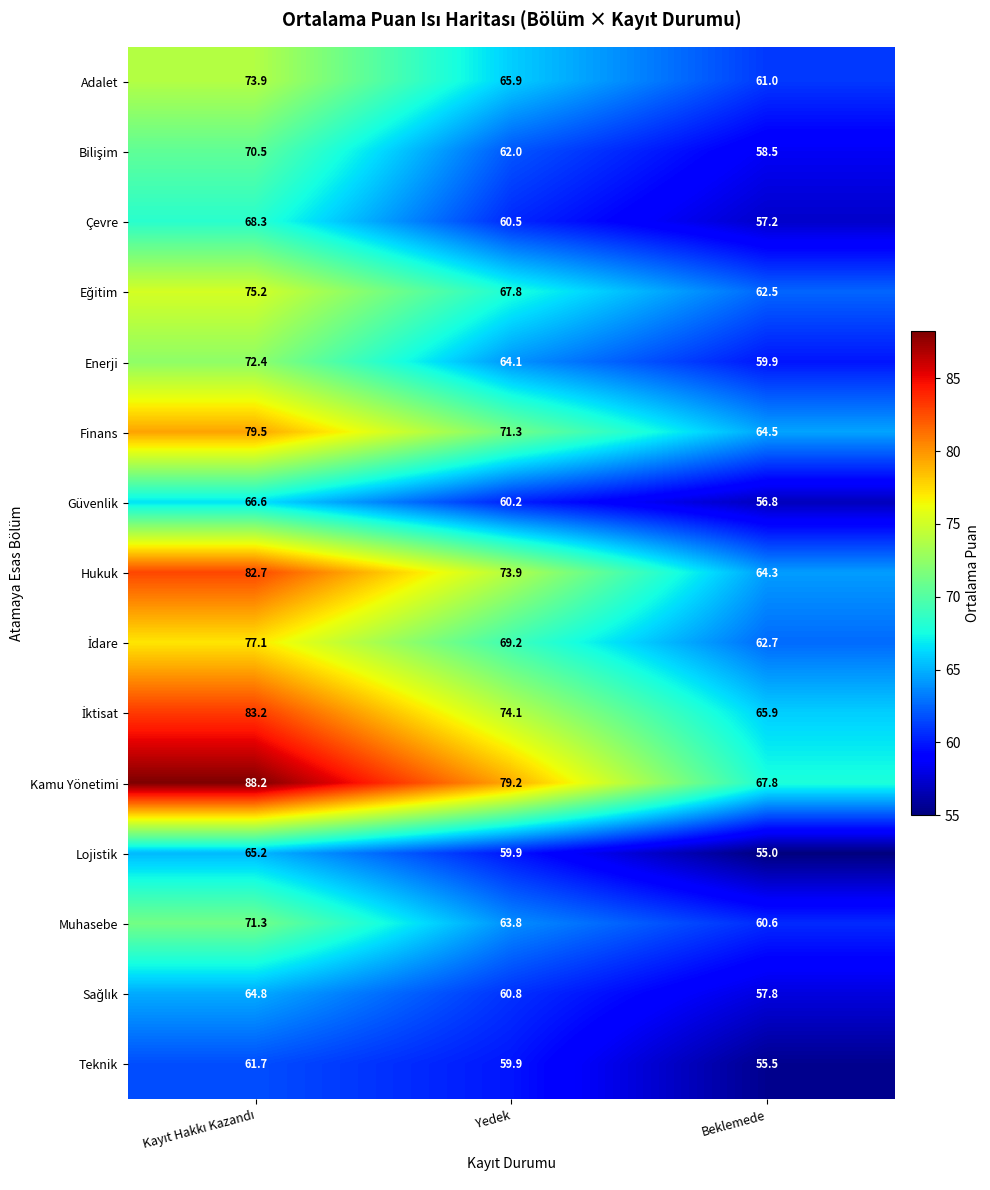

What is the total value across all series at Yedek?

992.6